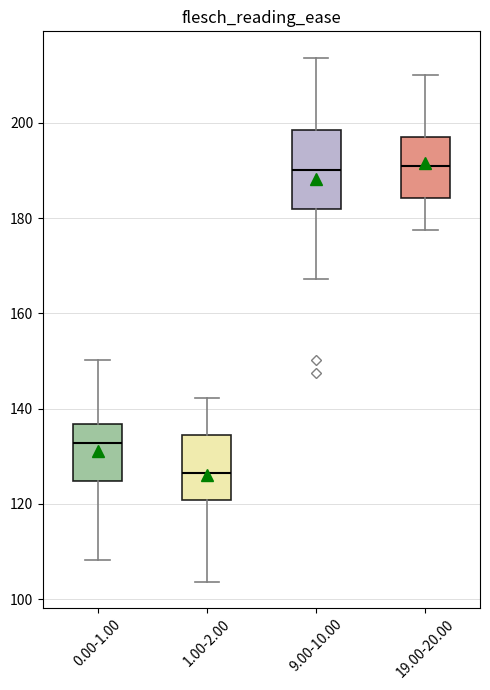

Which box has the lowest median line?

1.00-2.00